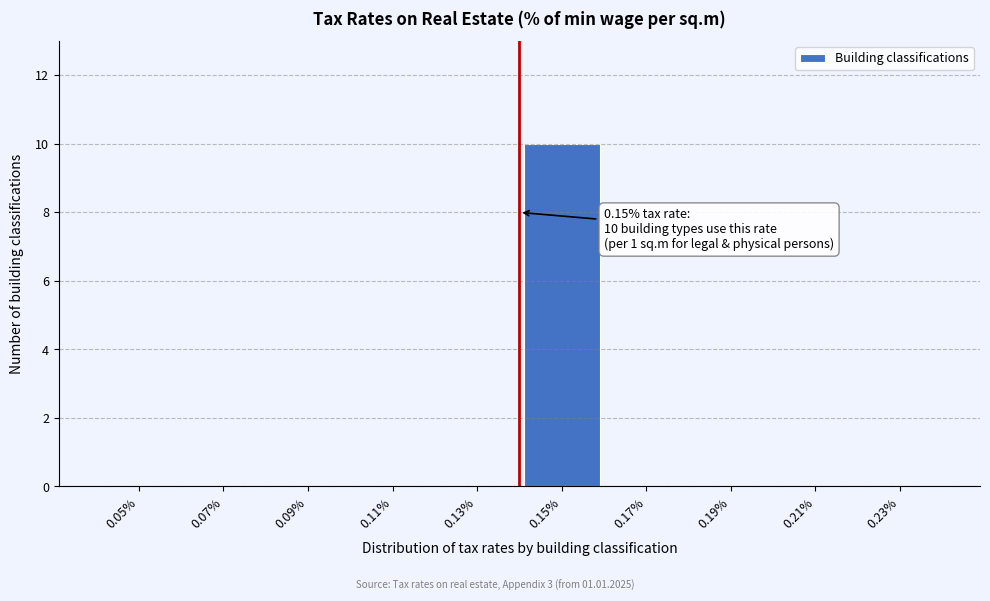

Reading right to left, transcribe all the data shown in this chart.

0.23%=0	0.21%=0	0.19%=0	0.17%=0	0.15%=10	0.13%=0	0.11%=0	0.09%=0	0.07%=0	0.05%=0